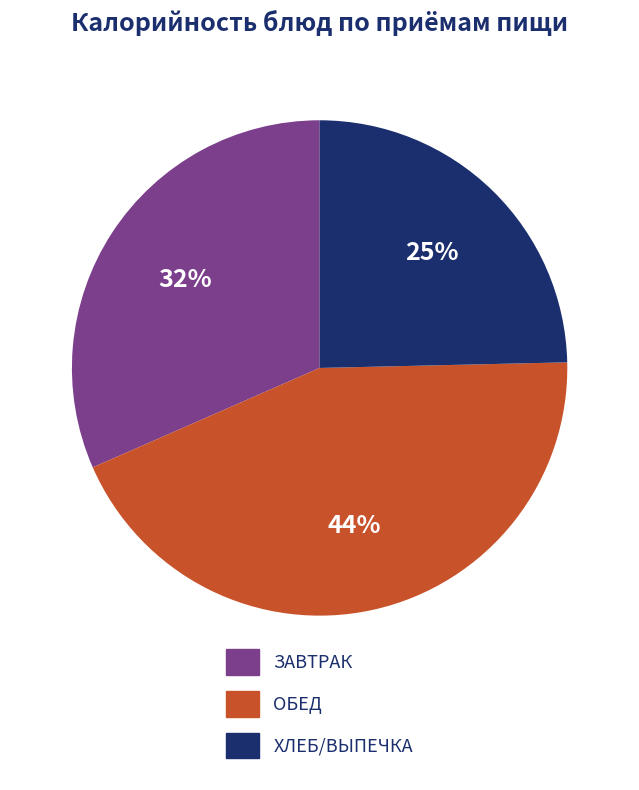

Is there any slice that represents more than half of the pie?

No